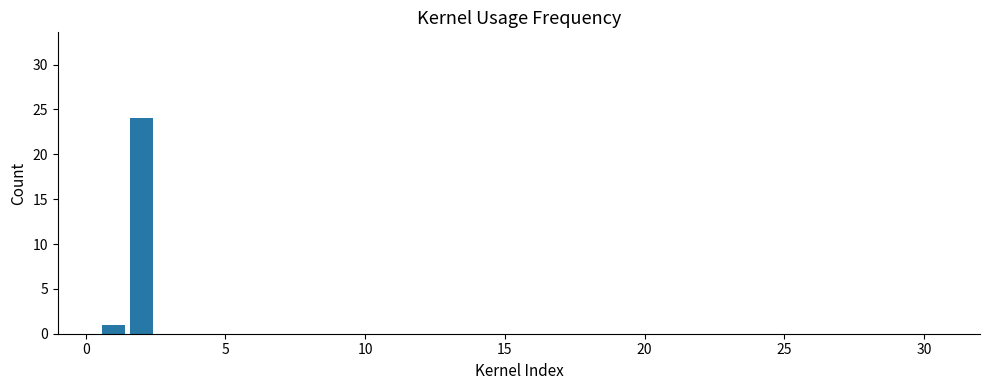

How many series are shown in this chart?

1